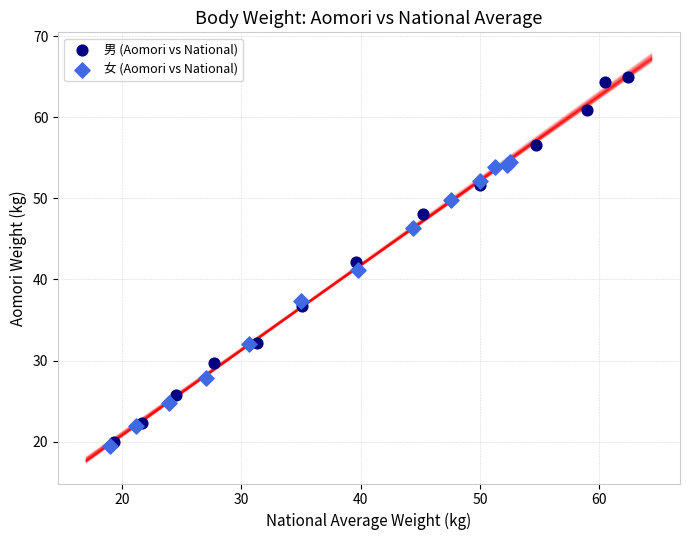

Which series contains the highest Y value?

男 (Aomori vs National)